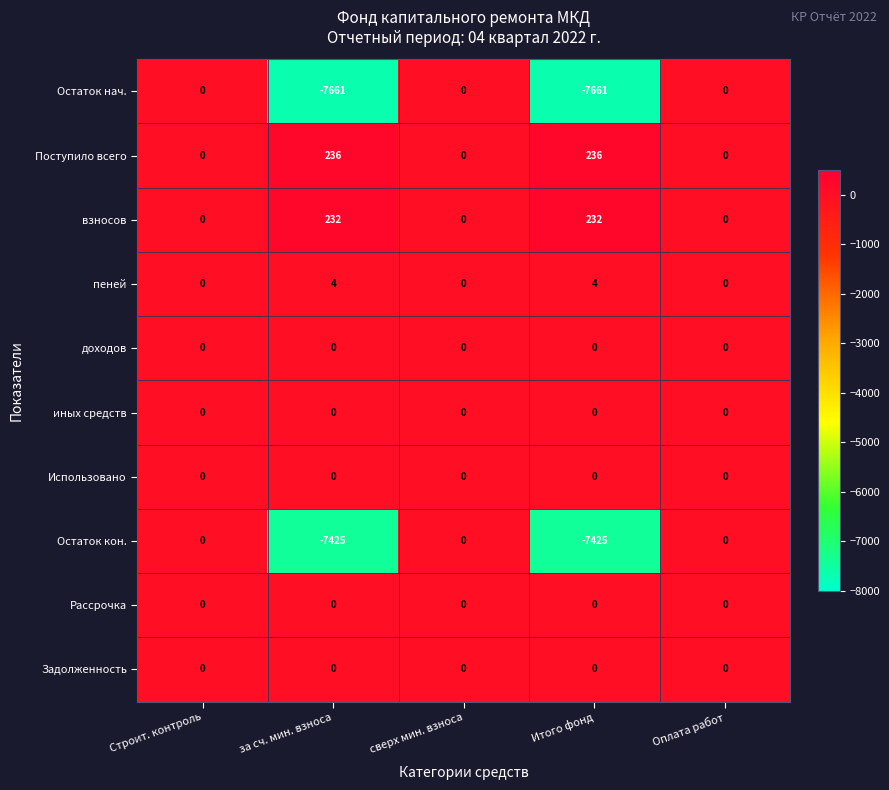

Is it true that Задолженность equals 0 at Строит. контроль?

True